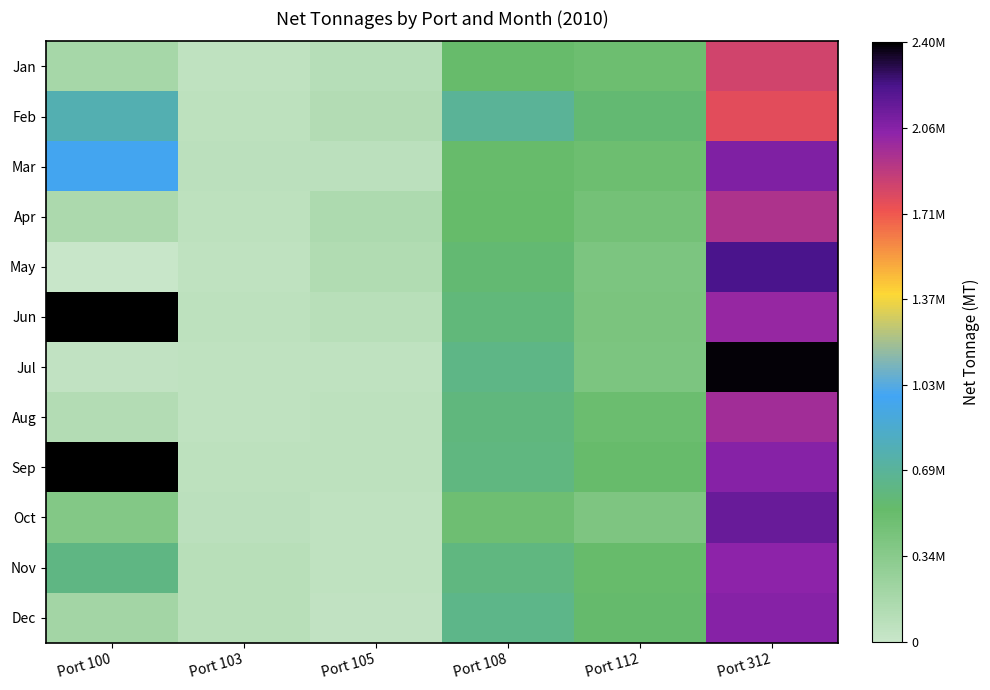

Which series has the largest total across all categories?

Jun